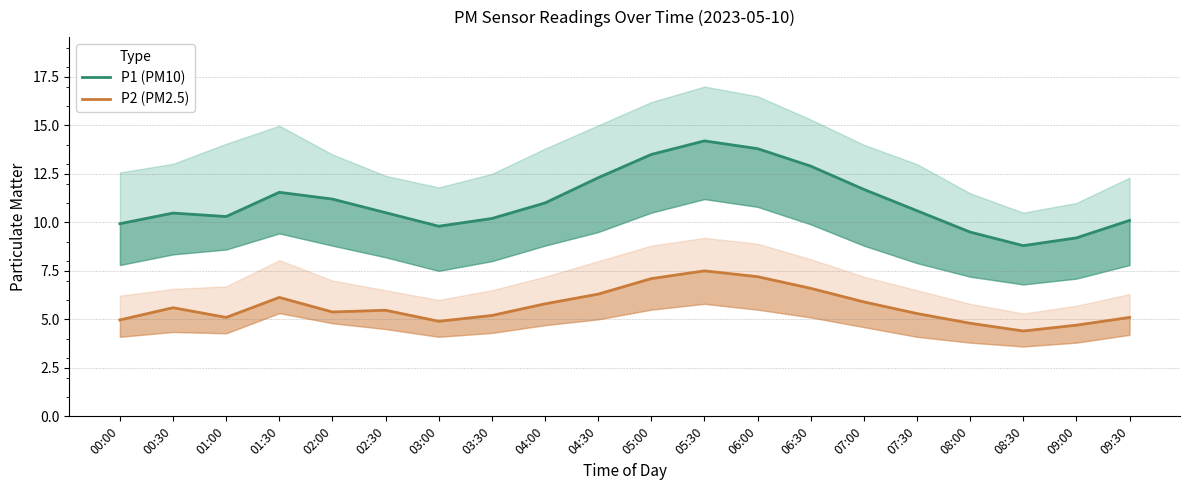

Which has a higher value, 03:00 or 04:30?

04:30